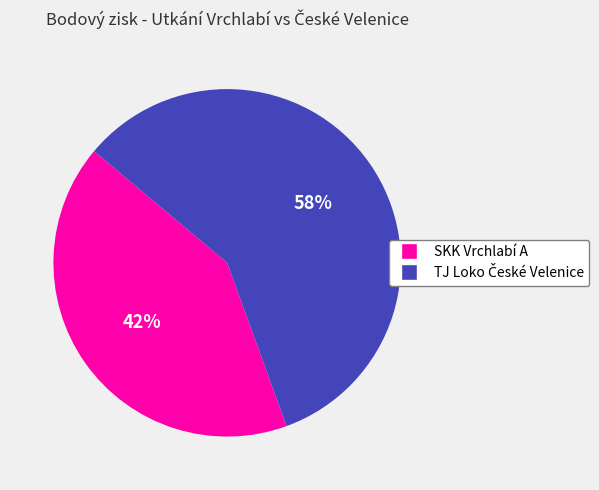

True or false: SKK Vrchlabí A accounts for 55% of the total.

False